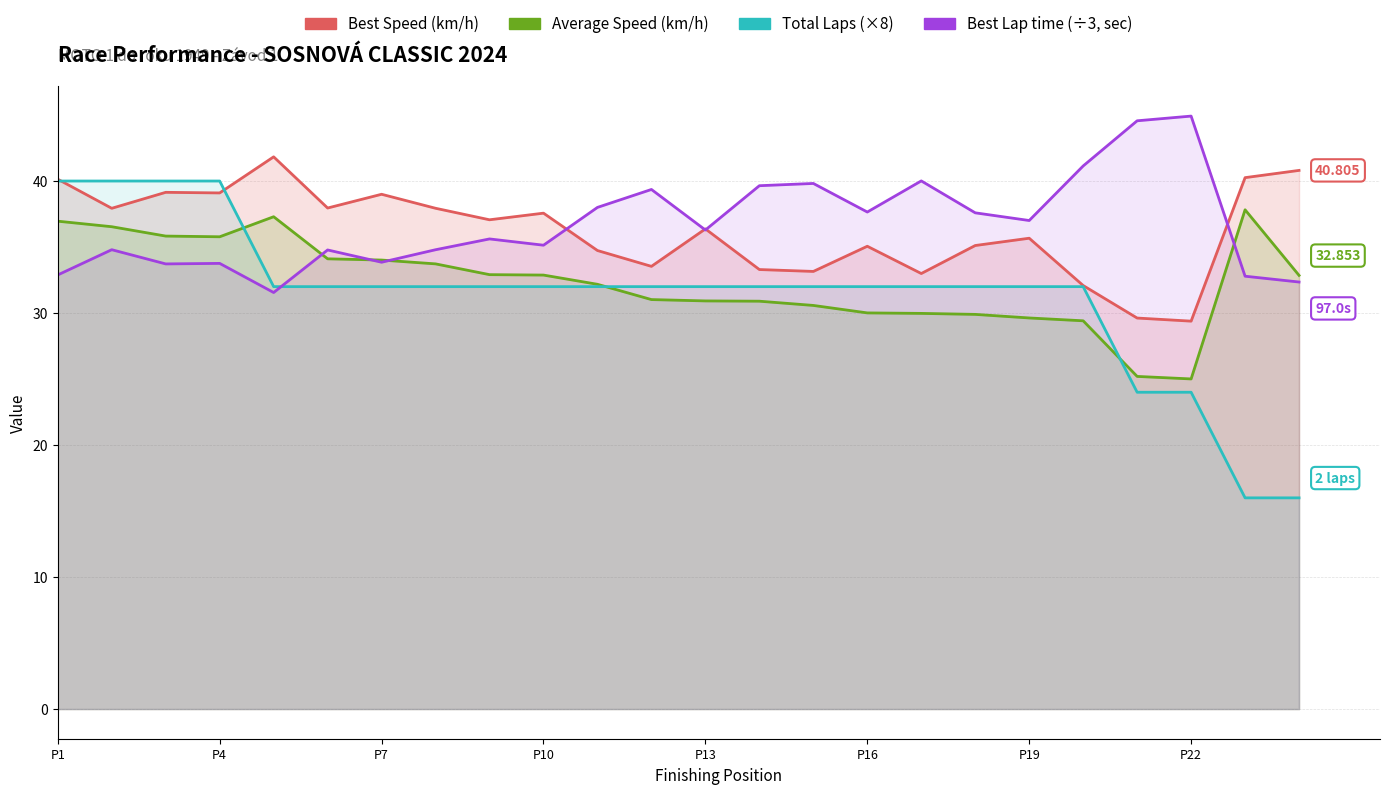

Reading left to right, extract all data points from this chart.

Best Speed: 40.1	37.9	39.1	39.1	41.8	38.0	39.0	37.9	37.1	37.6	34.7	33.5	36.4	33.3	33.2	35.1	33.0	35.1	35.7	32.1	29.6	29.4	40.3	40.8
Average Speed: 37.0	36.5	35.8	35.8	37.3	34.1	34.0	33.7	32.9	32.9	32.2	31.0	30.9	30.9	30.6	30.0	30.0	29.9	29.6	29.4	25.2	25.0	37.8	32.9
Total Laps (×8): 40.0	40.0	40.0	40.0	32.0	32.0	32.0	32.0	32.0	32.0	32.0	32.0	32.0	32.0	32.0	32.0	32.0	32.0	32.0	32.0	24.0	24.0	16.0	16.0
Best Lap time (÷3): 32.9	34.8	33.7	33.8	31.6	34.8	33.8	34.8	35.6	35.1	38.0	39.4	36.3	39.6	39.8	37.7	40.0	37.6	37.0	41.1	44.6	44.9	32.8	32.3